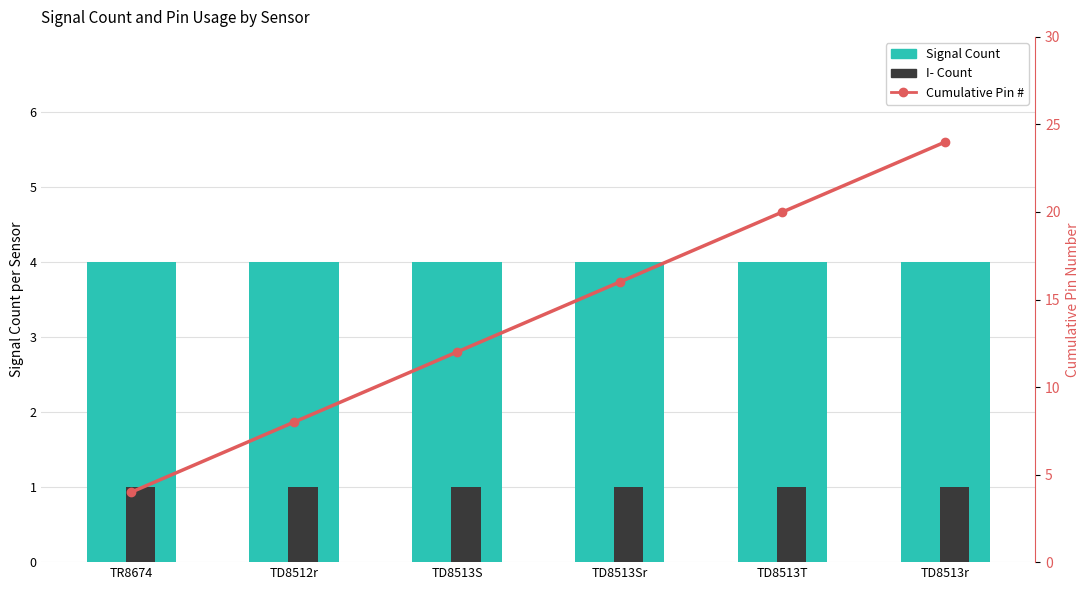

What is the maximum value shown in the chart?

24